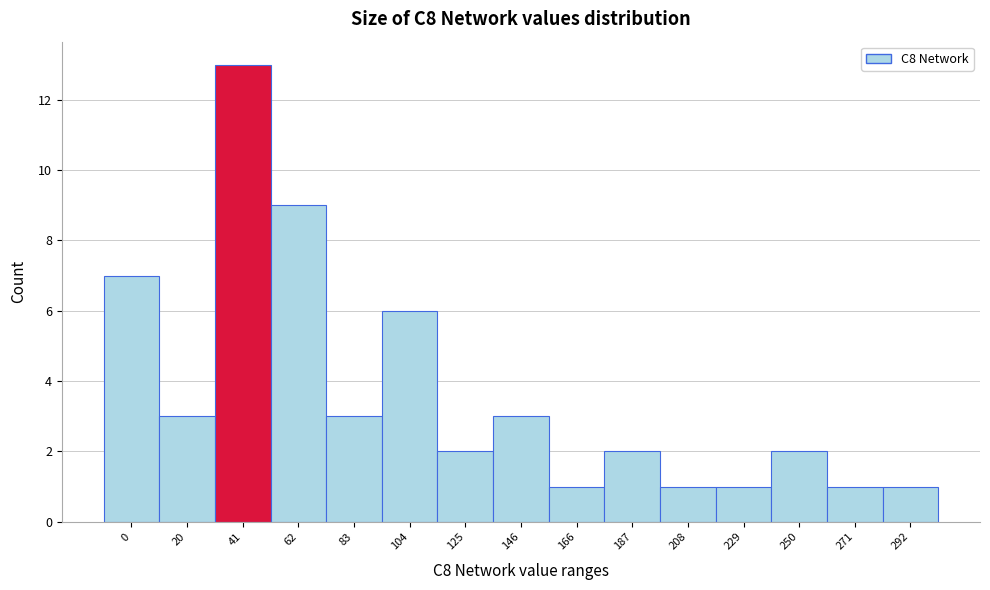

Reading left to right, list all the values displayed in this chart.

0=7	20=3	41=13	62=9	83=3	104=6	125=2	146=3	166=1	187=2	208=1	229=1	250=2	271=1	292=1